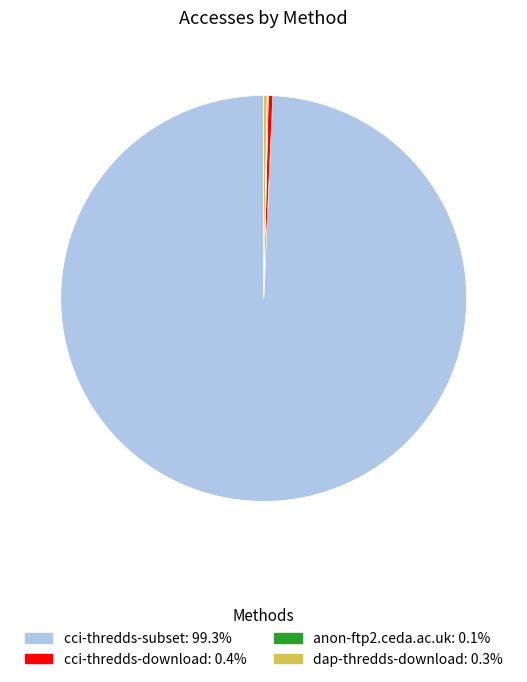

Which category accounts for the majority?

cci-thredds-subset